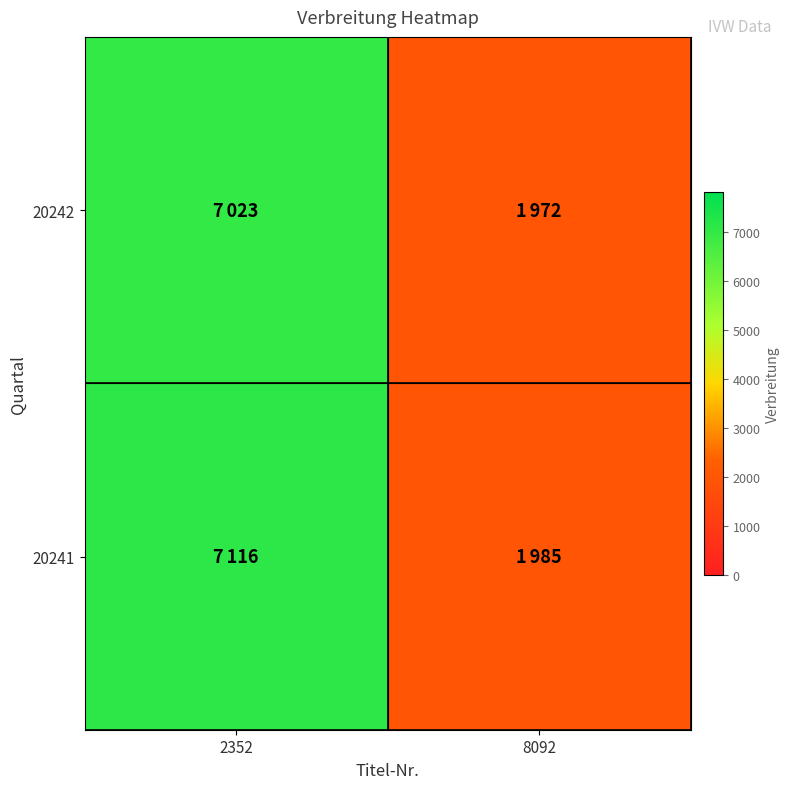

Which series has the largest range (max minus min)?

20241